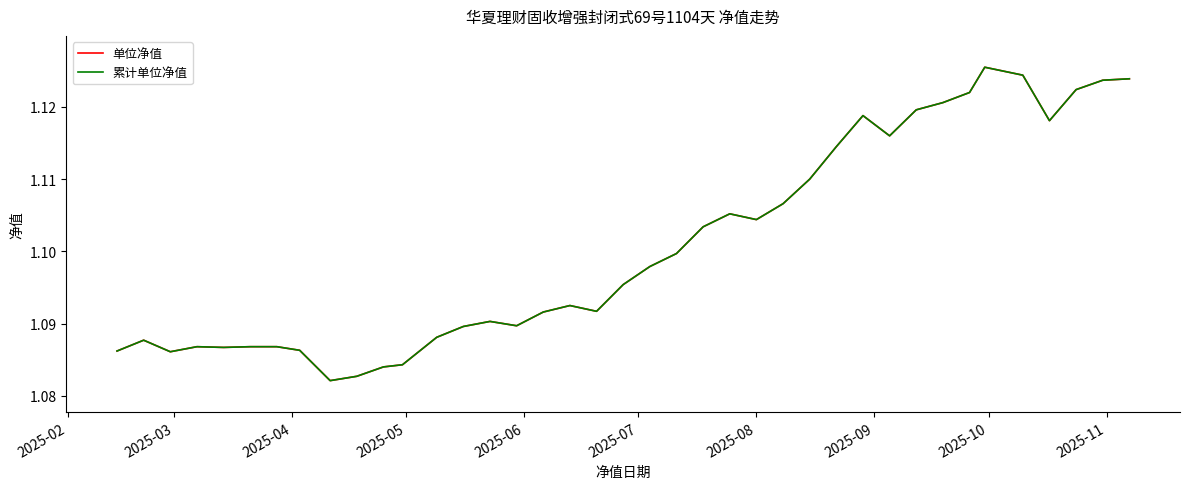

Does the chart have visible grid lines?

No